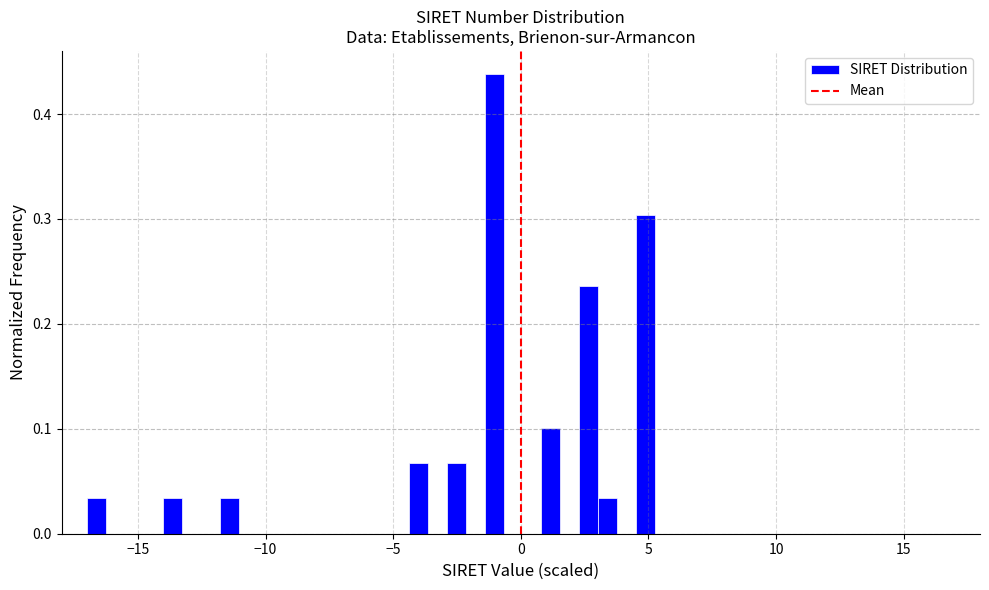

Around what value on the x-axis is the tallest bar? Give the approximate position of its centre, as read against the axis.

-1.0